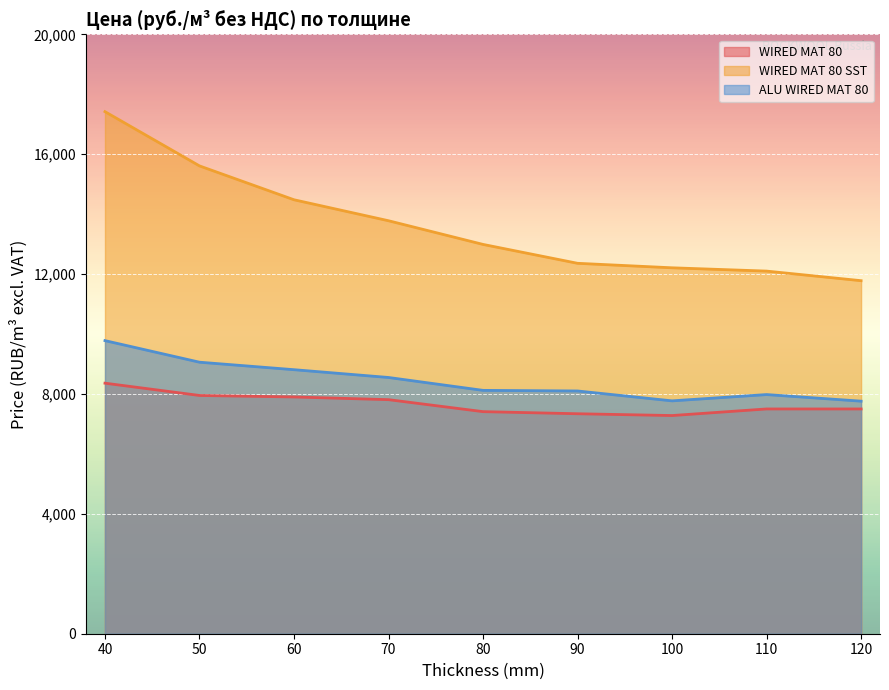

At which category is the sum across all series the highest?

40